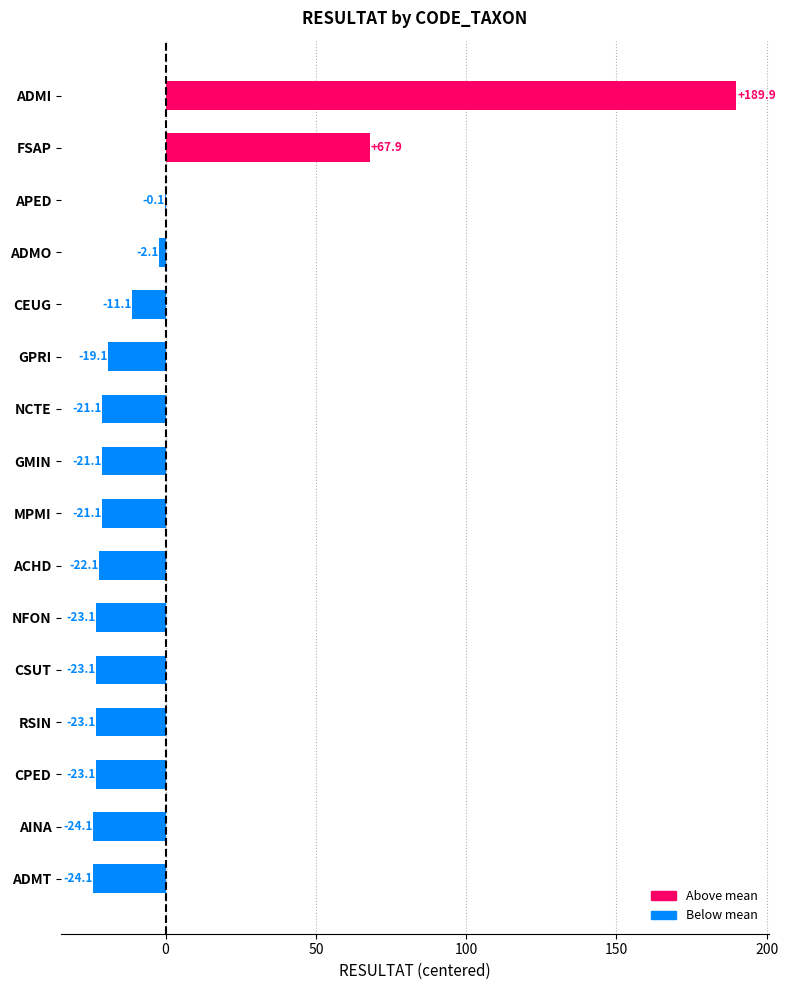

Between CPED and MPMI, which is larger?

MPMI